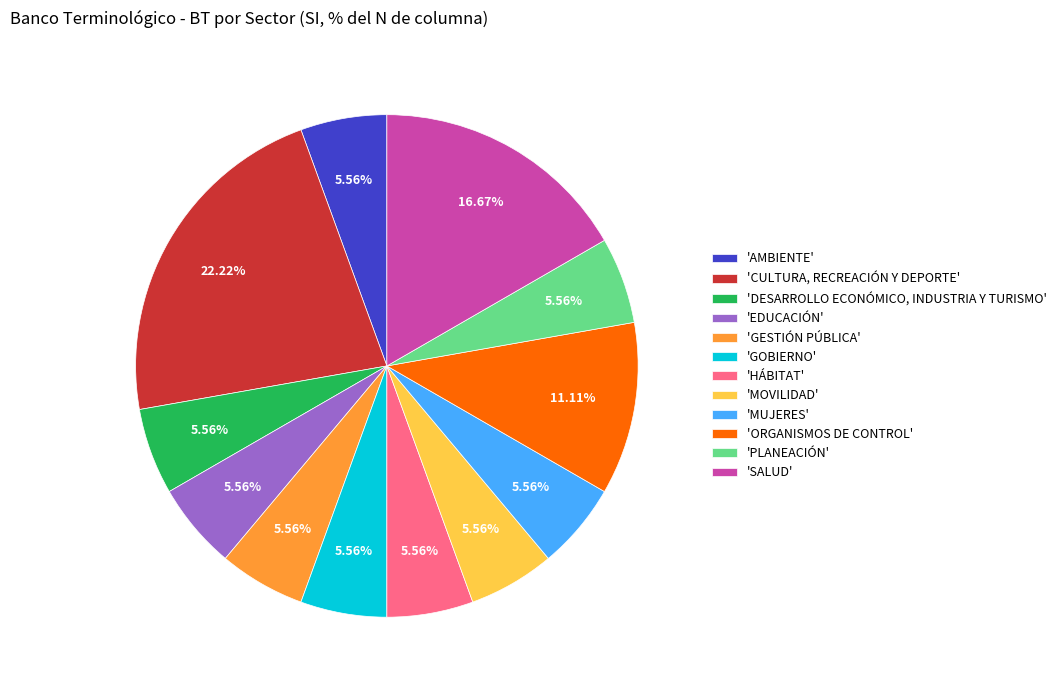

Does any single category account for the majority?

No